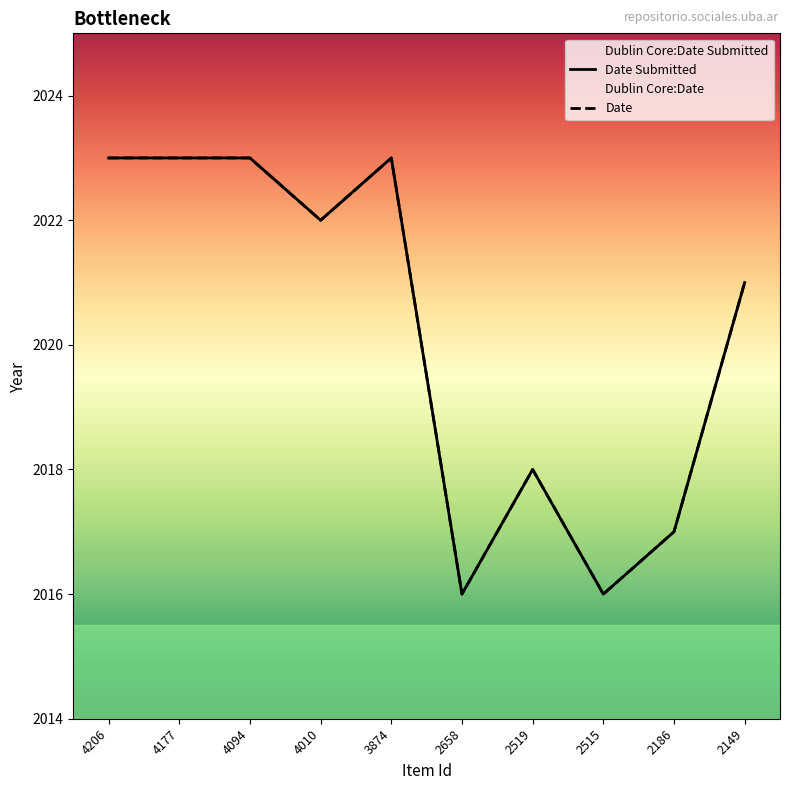

What are all the series names shown in the legend?

Dublin Core:Date, Dublin Core:Date Submitted